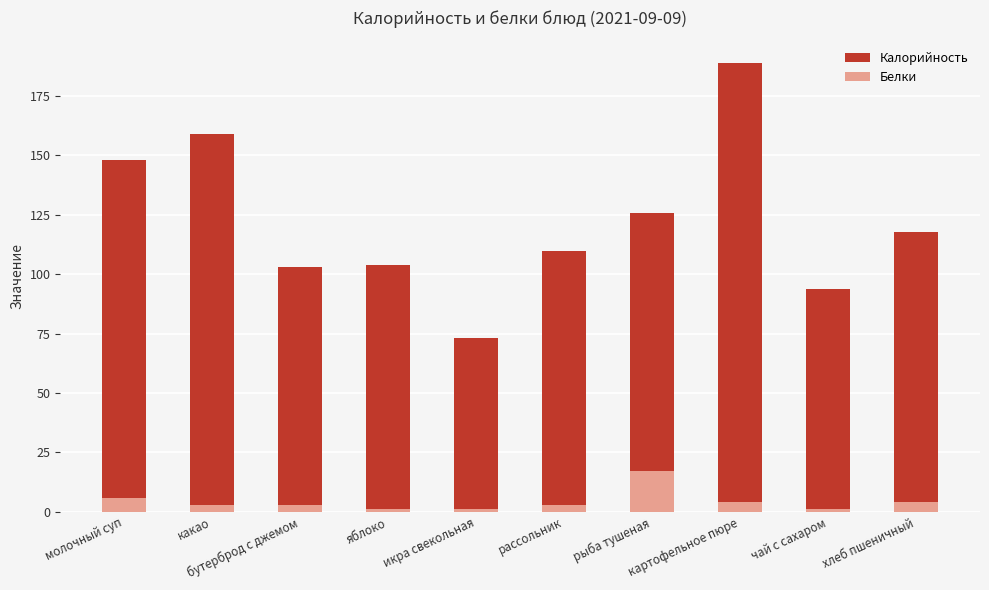

The Белки series shows 28.4 at рыба тушеная. True or false?

False